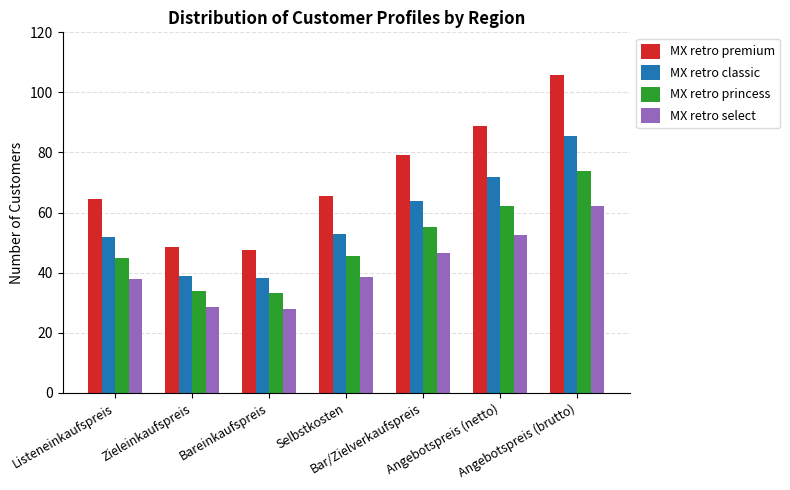

The value of MX retro select at Angebotspreis (netto) is 52.4. True or false?

True